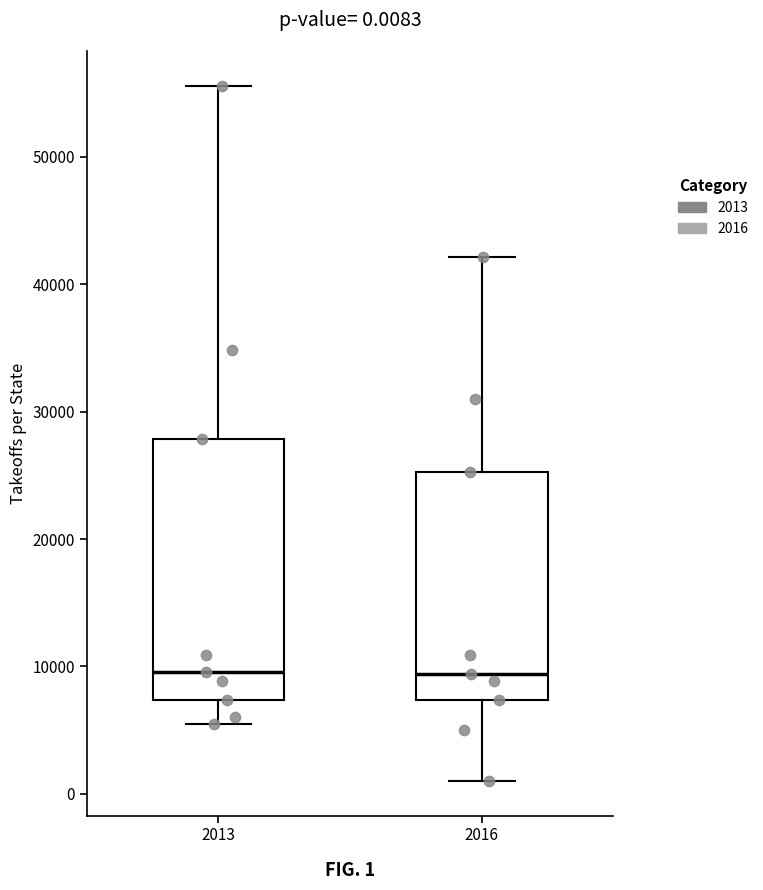

Comparing the boxes themselves (not the whiskers), which one is the tallest?

2013